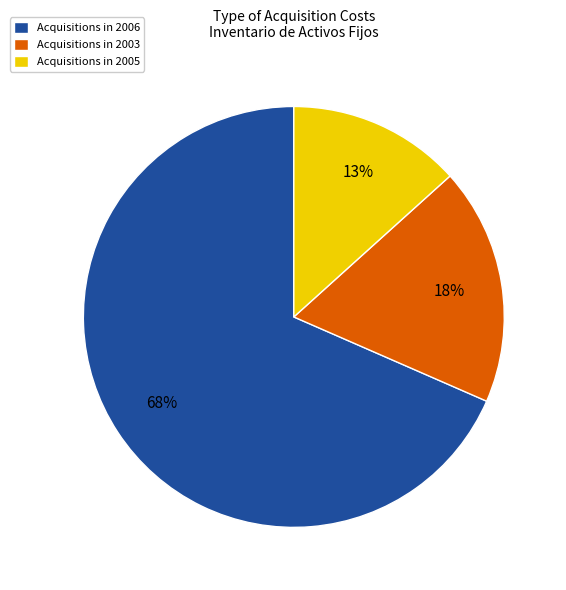

Do Acquisitions in 2003 and Acquisitions in 2006 together represent more than half of the pie?

Yes